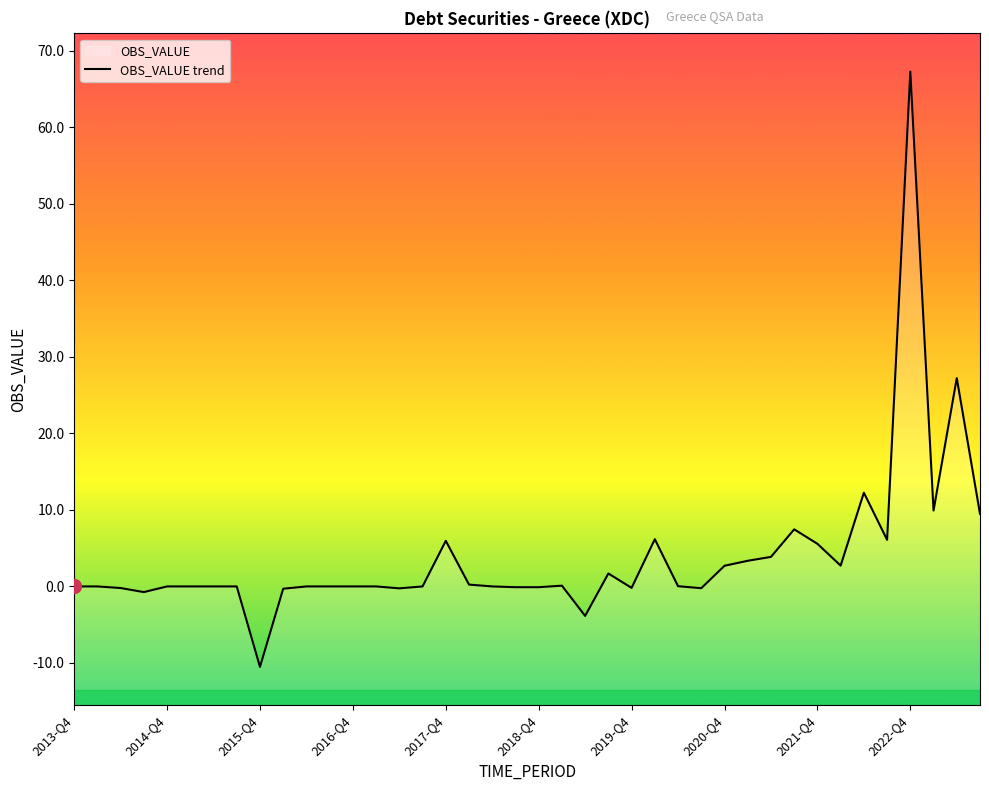

Reading left to right, what are all the values shown in this chart?

0.0	0.0	-0.2	-0.7	0.0	0.0	0.0	0.0	-10.5	-0.3	0.0	0.0	0.0	0.0	-0.2	0.0	6.0	0.2	0.0	-0.1	-0.1	0.1	-3.9	1.7	-0.2	6.2	0.0	-0.2	2.7	3.4	3.9	7.5	5.6	2.7	12.2	6.1	67.3	9.9	27.2	9.5